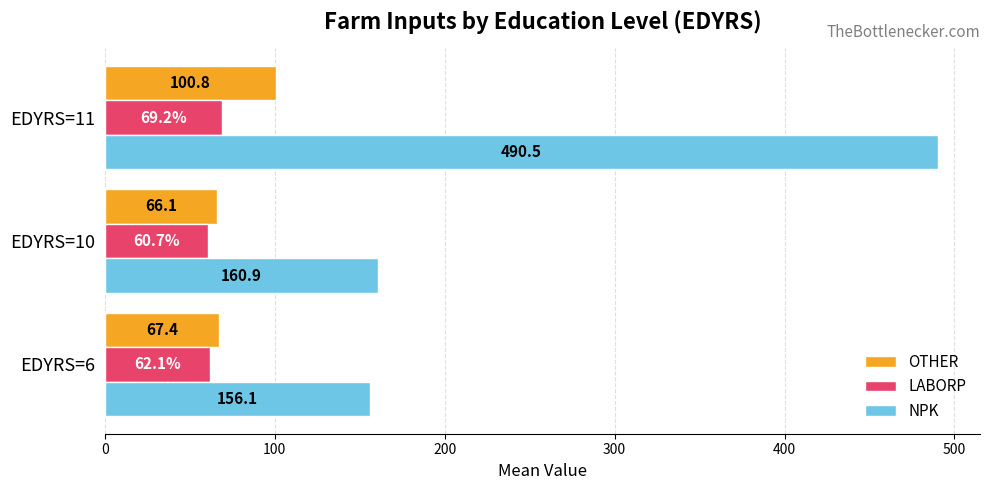

Rank the categories by LABORP value from highest to lowest.

EDYRS=11, EDYRS=6, EDYRS=10